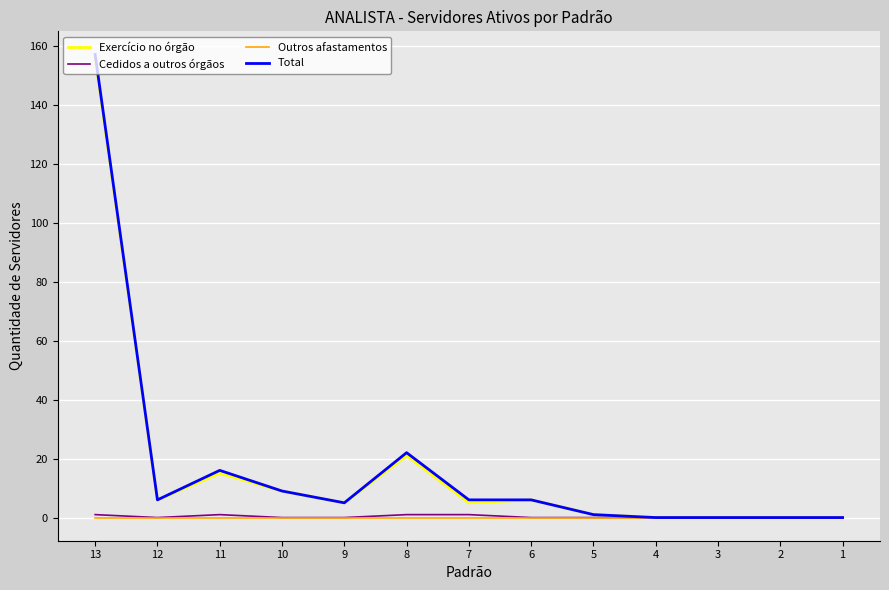

Reading left to right, transcribe all the data shown in this chart.

Exercício no órgão: 13=156	12=6	11=15	10=9	9=5	8=21	7=5	6=6	5=1	4=0	3=0	2=0	1=0
Cedidos a outros órgãos: 13=1	12=0	11=1	10=0	9=0	8=1	7=1	6=0	5=0	4=0	3=0	2=0	1=0
Outros afastamentos: 13=0	12=0	11=0	10=0	9=0	8=0	7=0	6=0	5=0	4=0	3=0	2=0	1=0
Total: 13=157	12=6	11=16	10=9	9=5	8=22	7=6	6=6	5=1	4=0	3=0	2=0	1=0